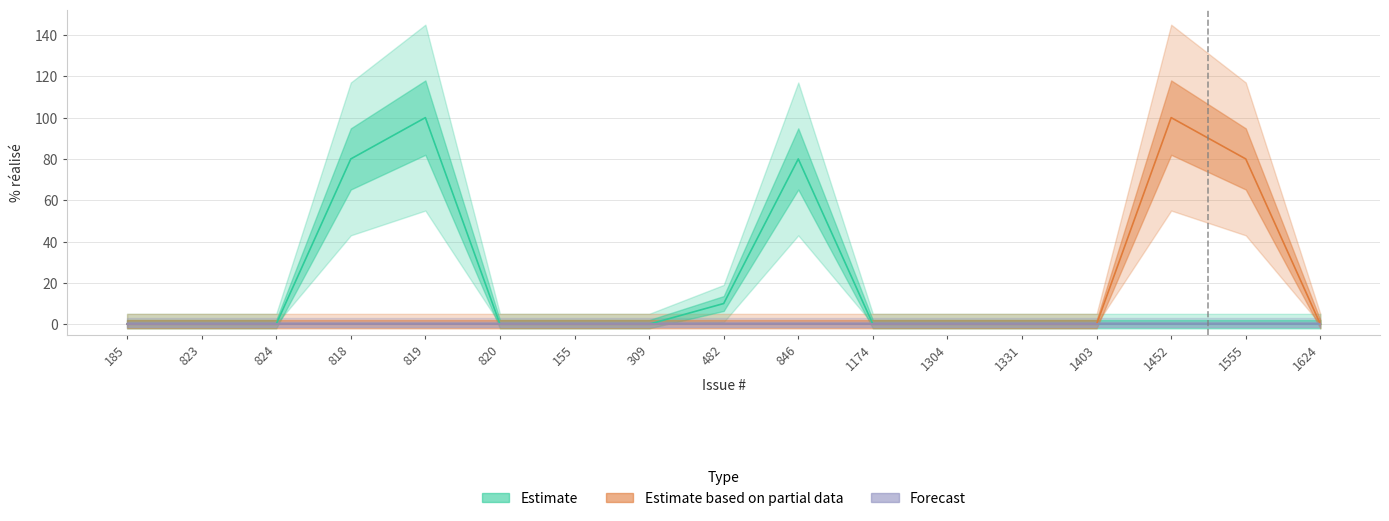

Which series has the widest spread of values?

Estimate